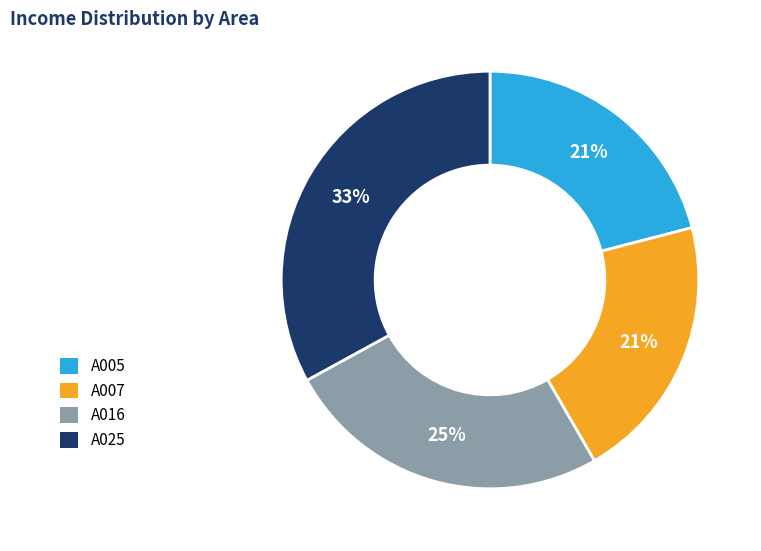

What is the largest slice in the pie chart?

A025